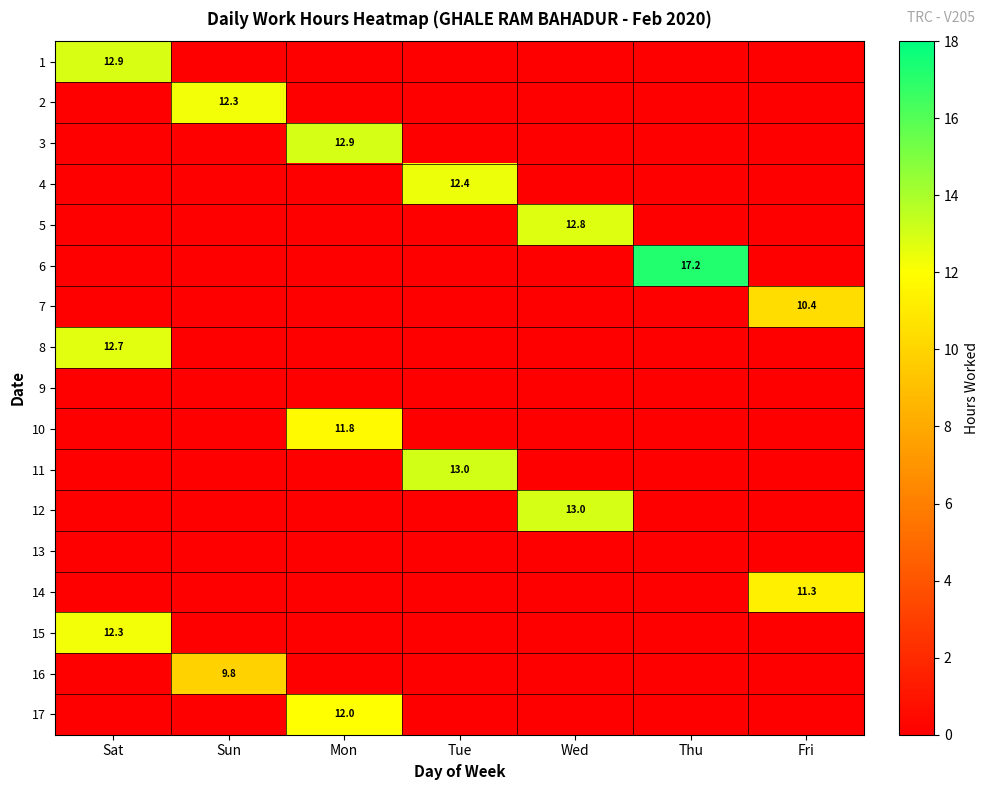

True or false: 4 has a value of 12.4 at Tue.

True